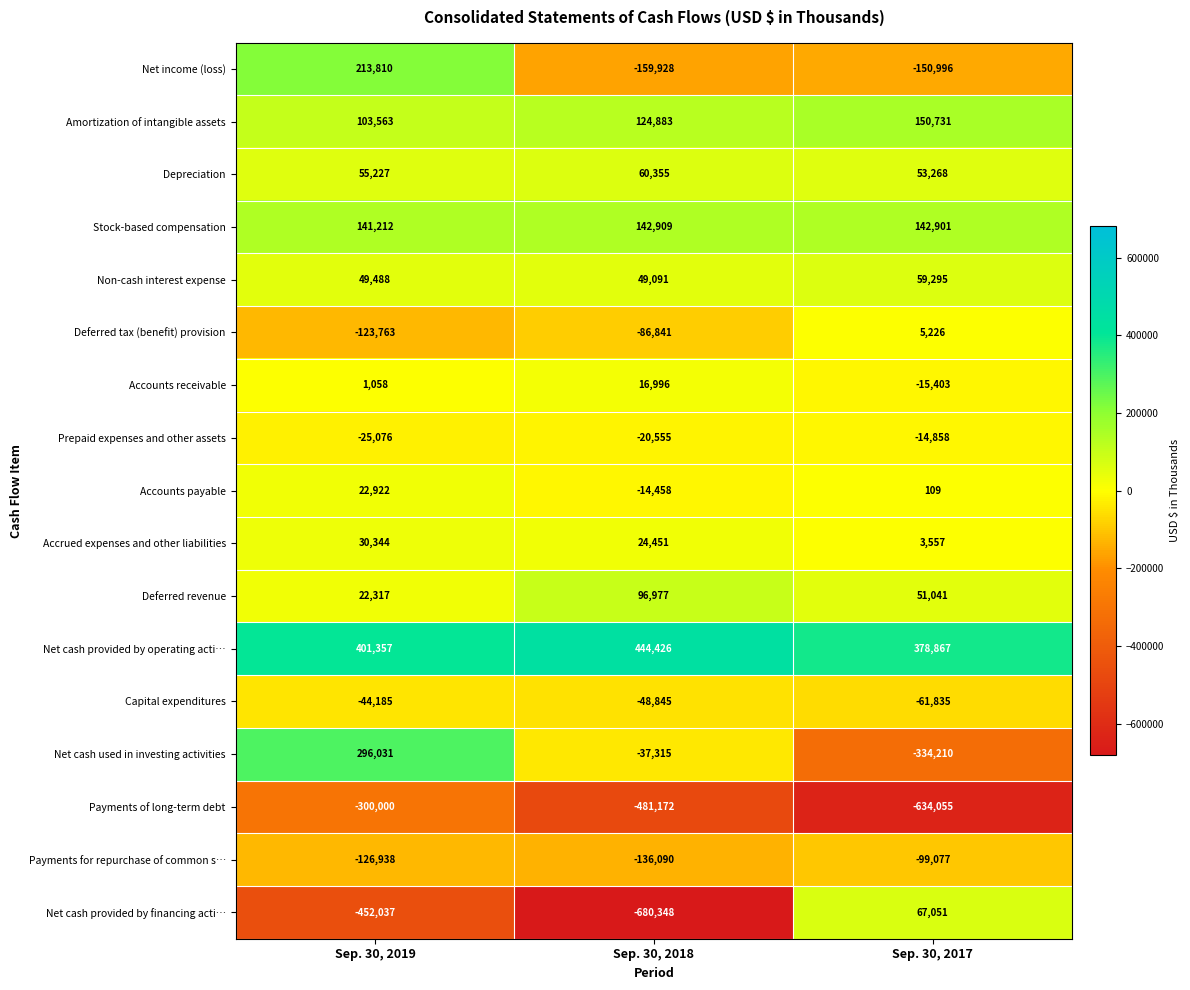

Is it true that Accounts receivable equals 16996 at Sep. 30, 2018?

True